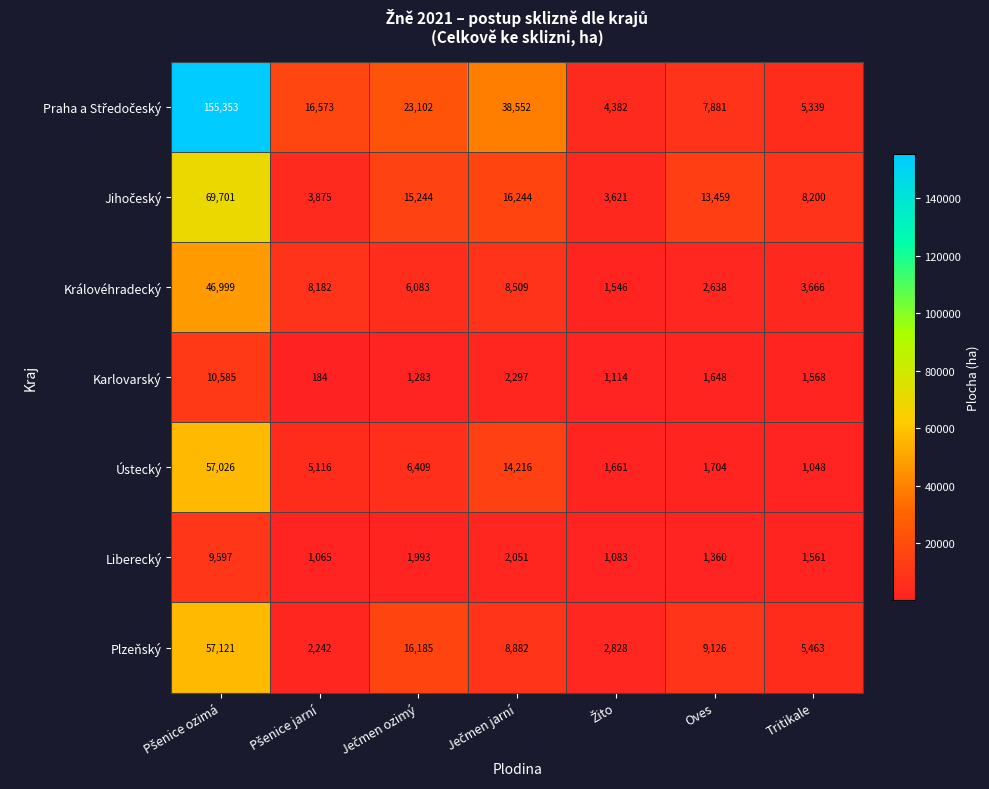

What is the difference between the second highest and second lowest values in the Karlovarský series?

1183